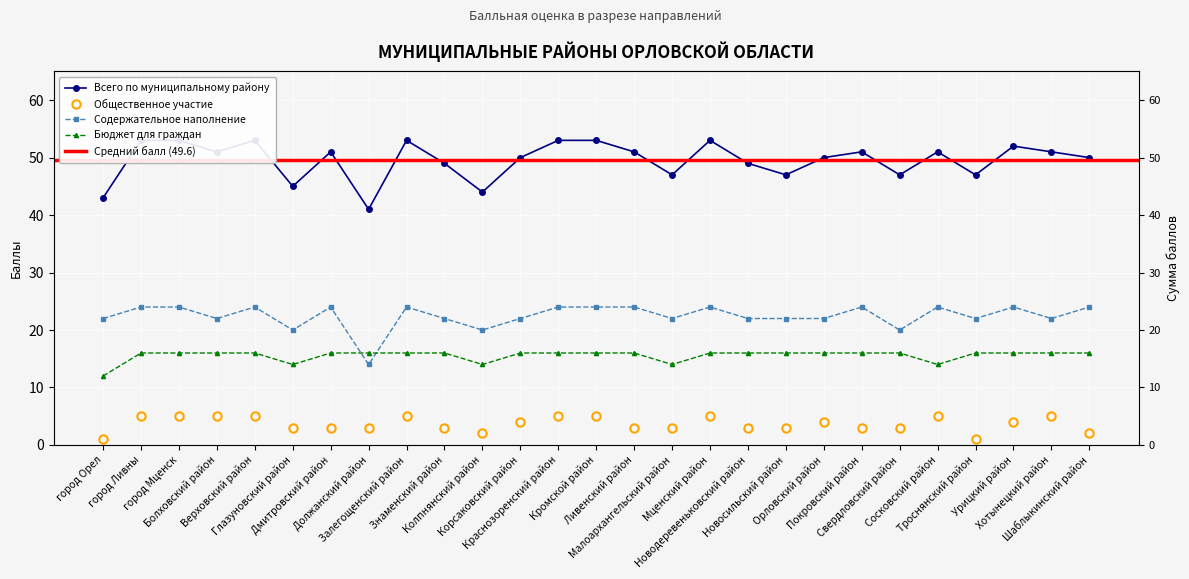

Which series changed the most between Залегощенский район and Знаменский район?

Всего